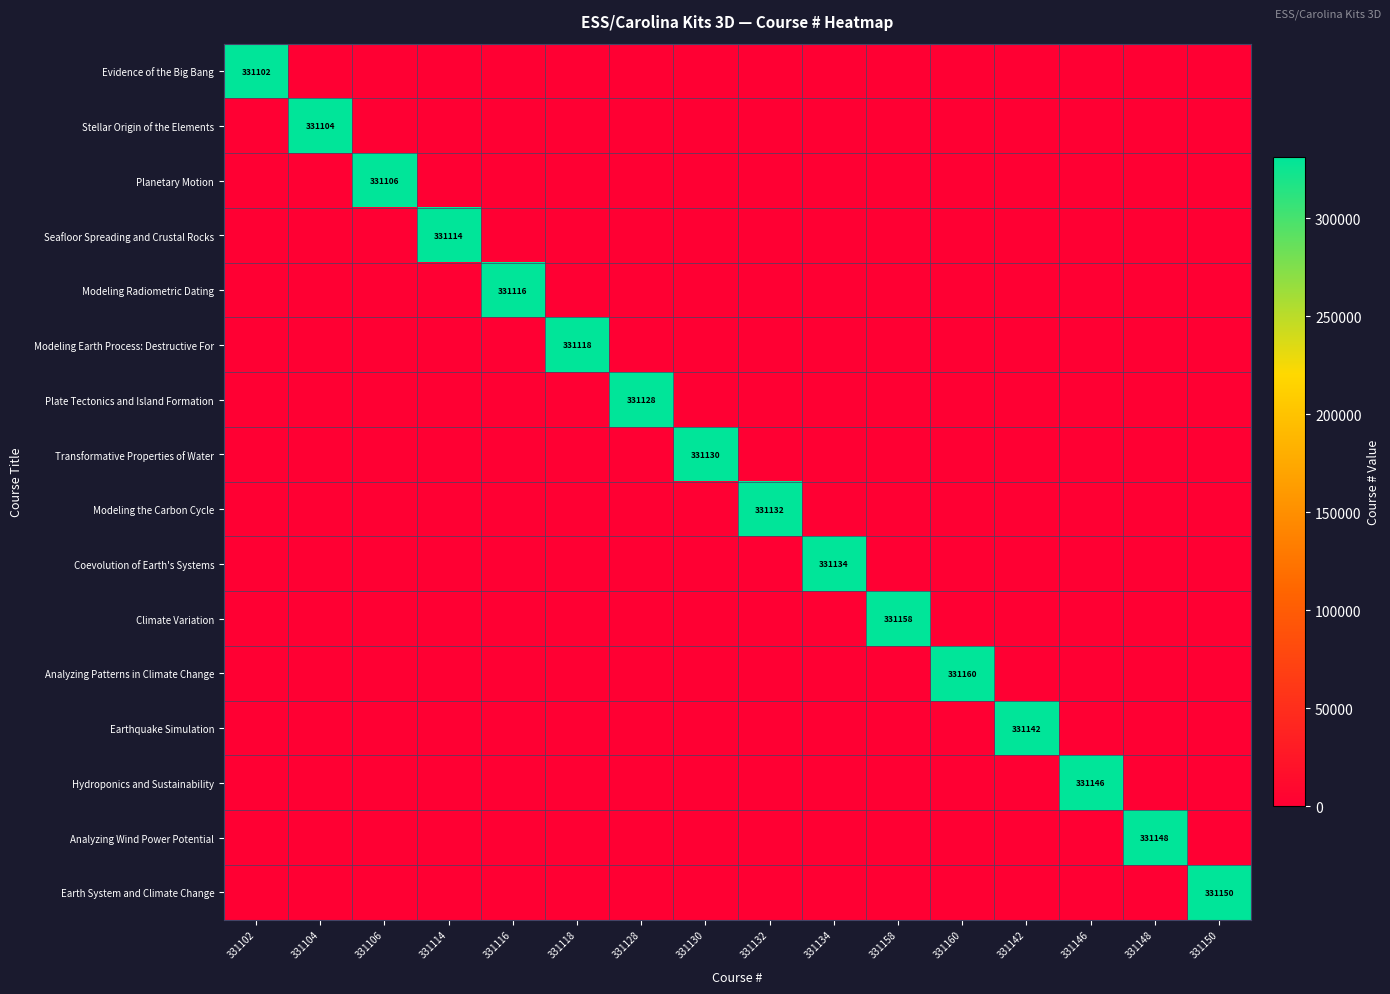

Rank the categories by Coevolution of Earth's Systems value from lowest to highest.

331102, 331104, 331106, 331114, 331116, 331118, 331128, 331130, 331132, 331158, 331160, 331142, 331146, 331148, 331150, 331134